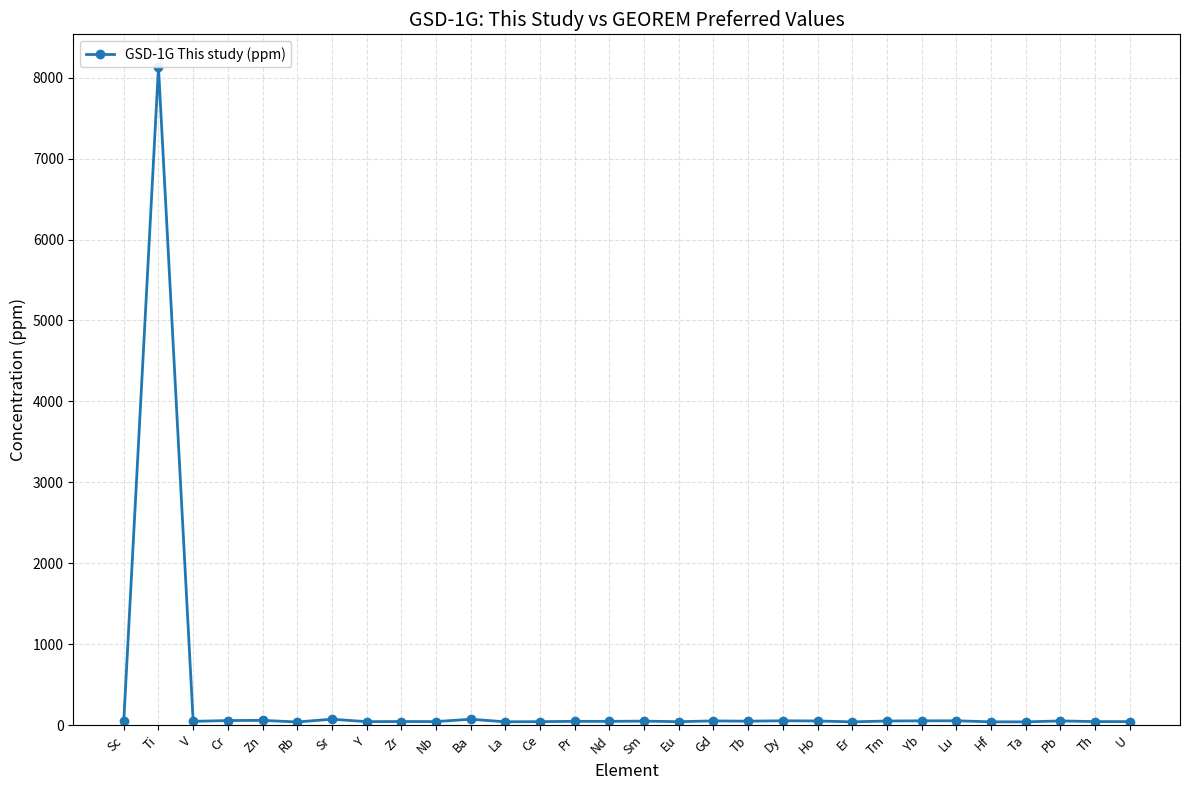

True or false: the data shows 40.3 at Hf.

True